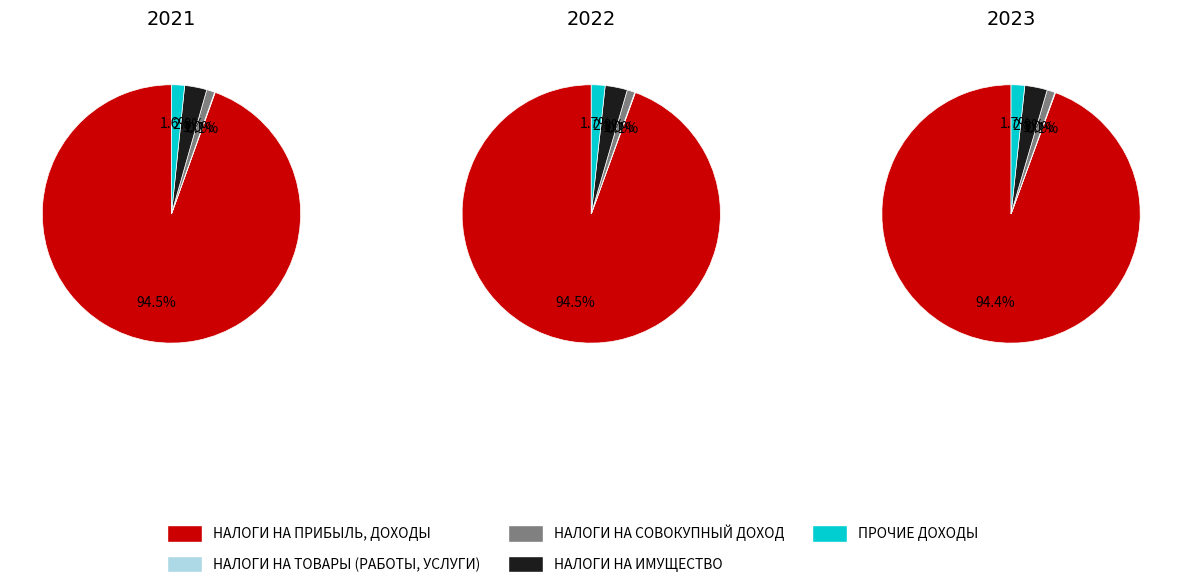

At ПРОЧИЕ ДОХОДЫ, list the series in order from smallest to largest.

2021, 2022, 2023